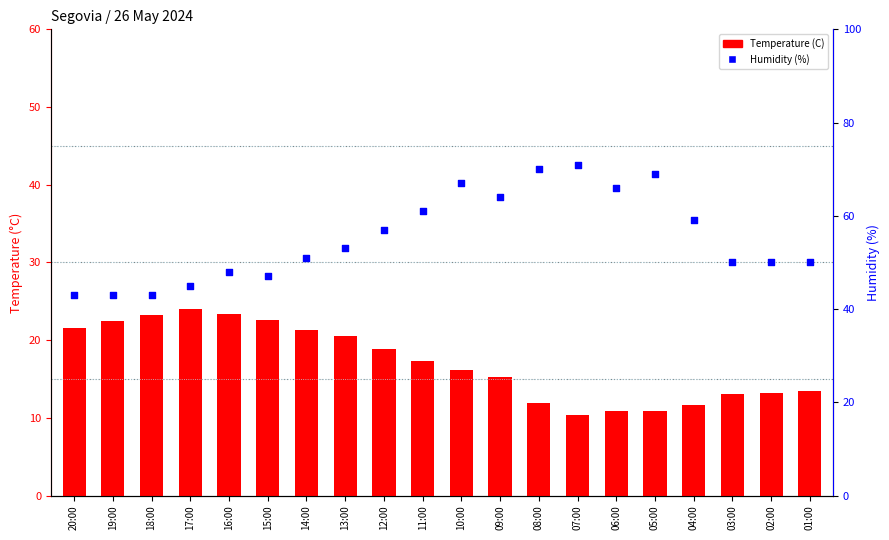

What is the total value across all series at 03:00?

63.1